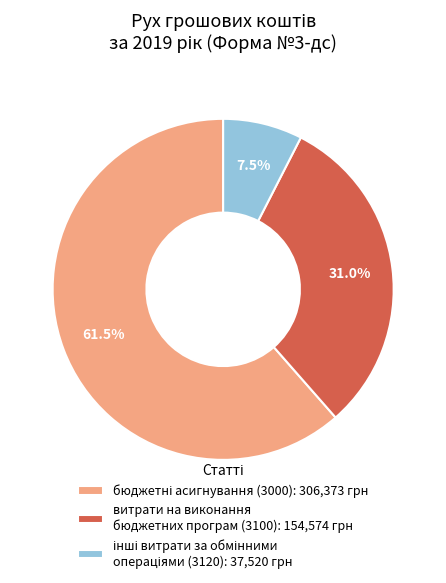

How many slices are in this pie chart?

3